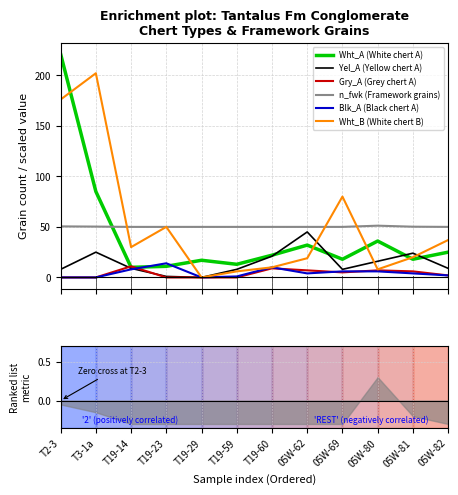

The value of Wht_A (White chert A) at 05W-81 is 8.5. True or false?

False